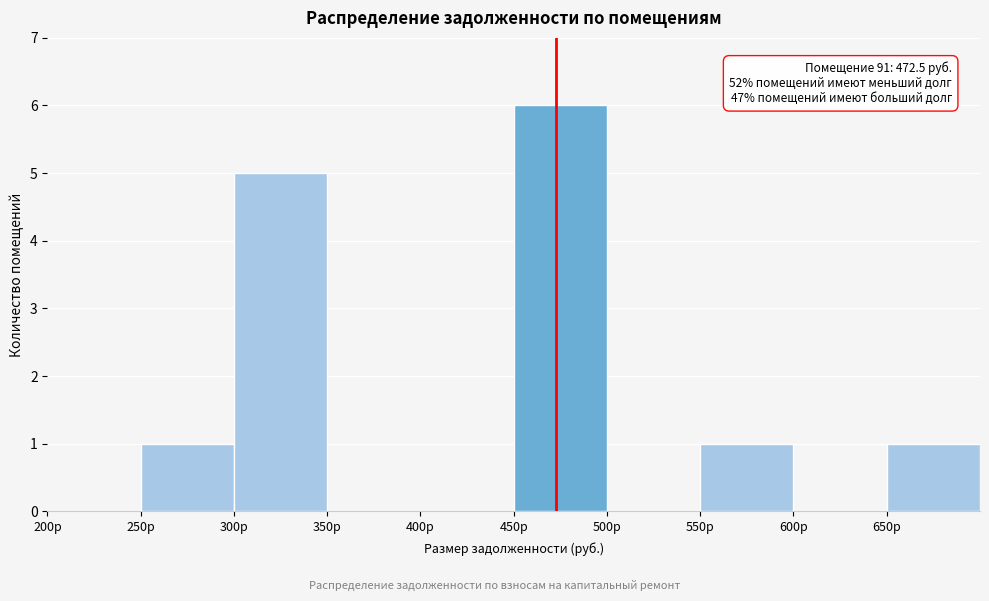

Which range on the x-axis has the tallest bar?

450 to 500